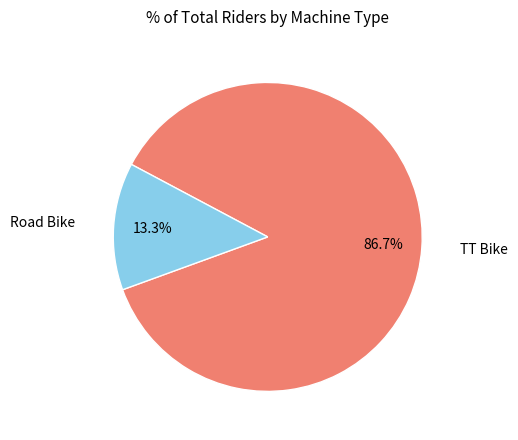

Is there a majority slice in this chart?

Yes